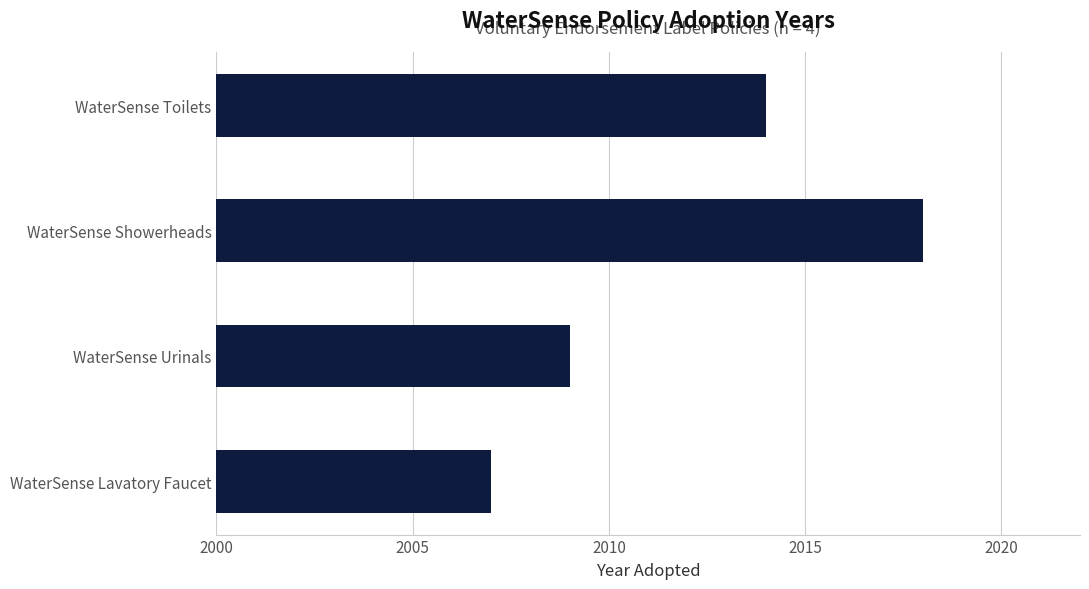

Between WaterSense Lavatory Faucet and WaterSense Urinals, which is larger?

WaterSense Urinals